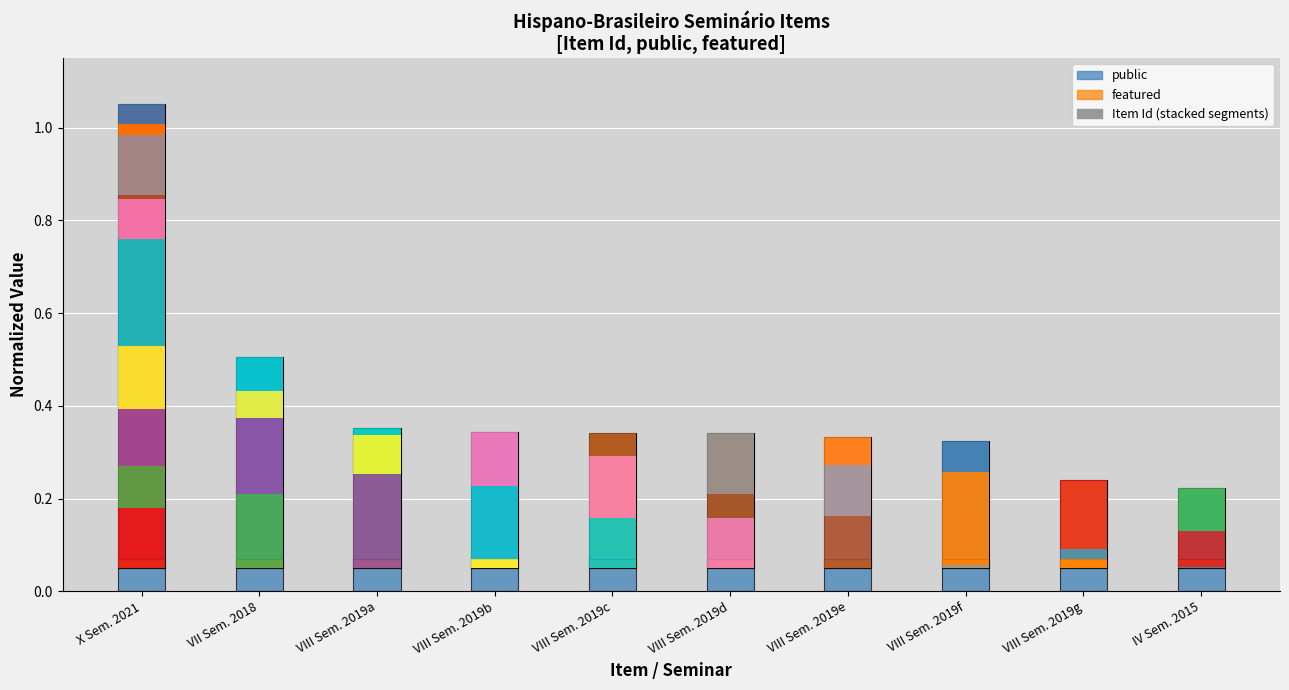

How many bars are there in total?

30